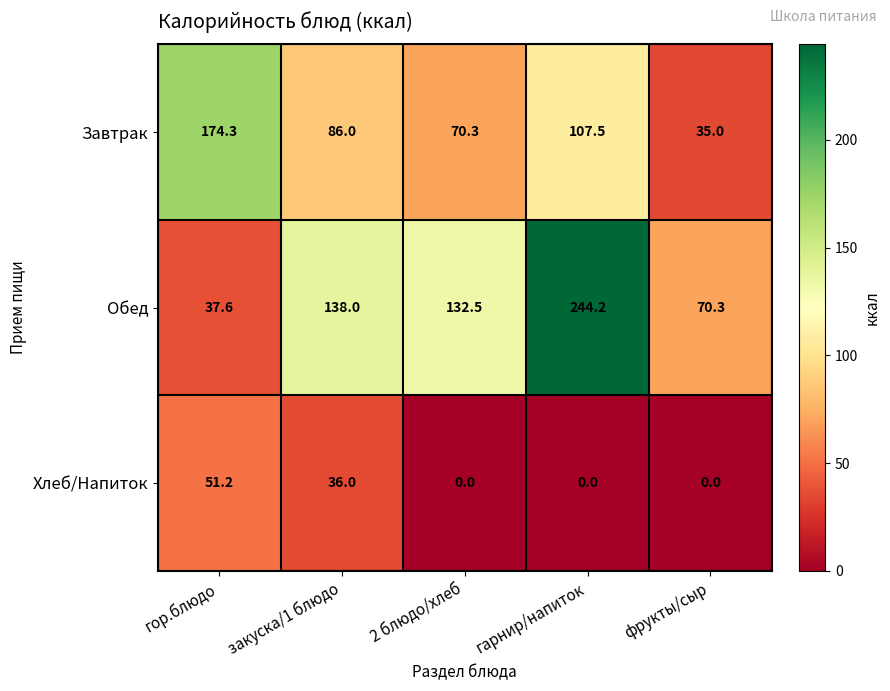

How many Хлеб/Напиток values are between 0 and 36?

4